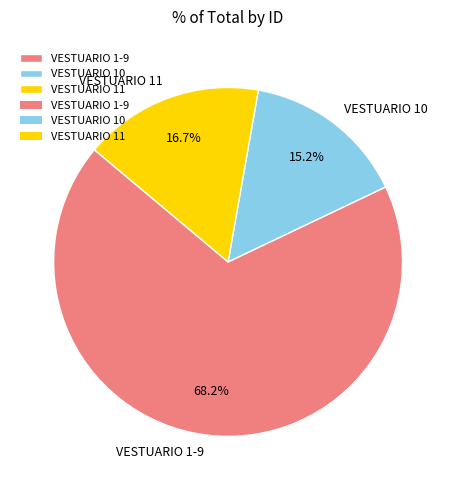

What portion of the pie excludes VESTUARIO 10?

84.8%